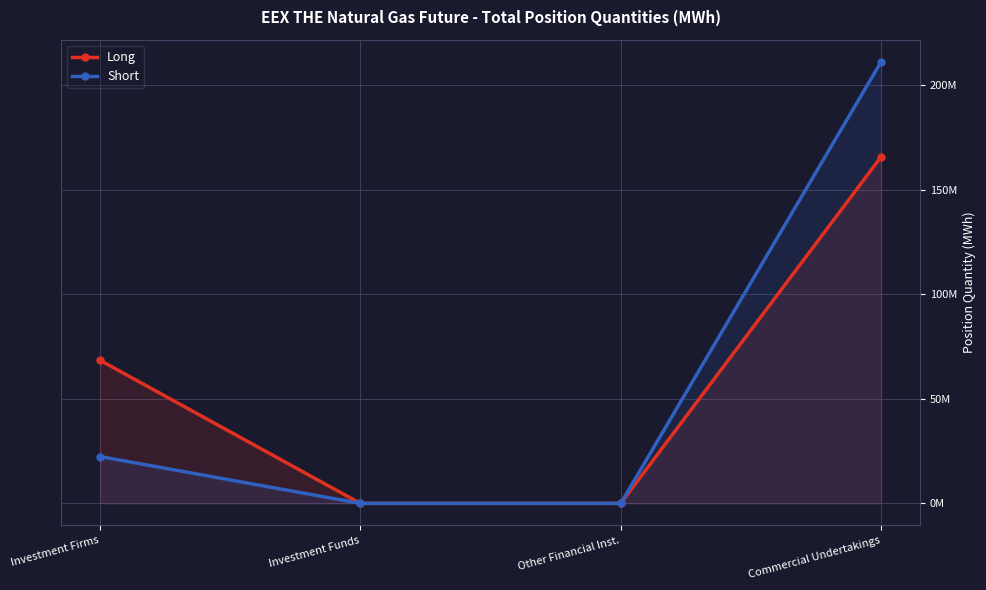

At which category is the sum across all series the highest?

Commercial Undertakings